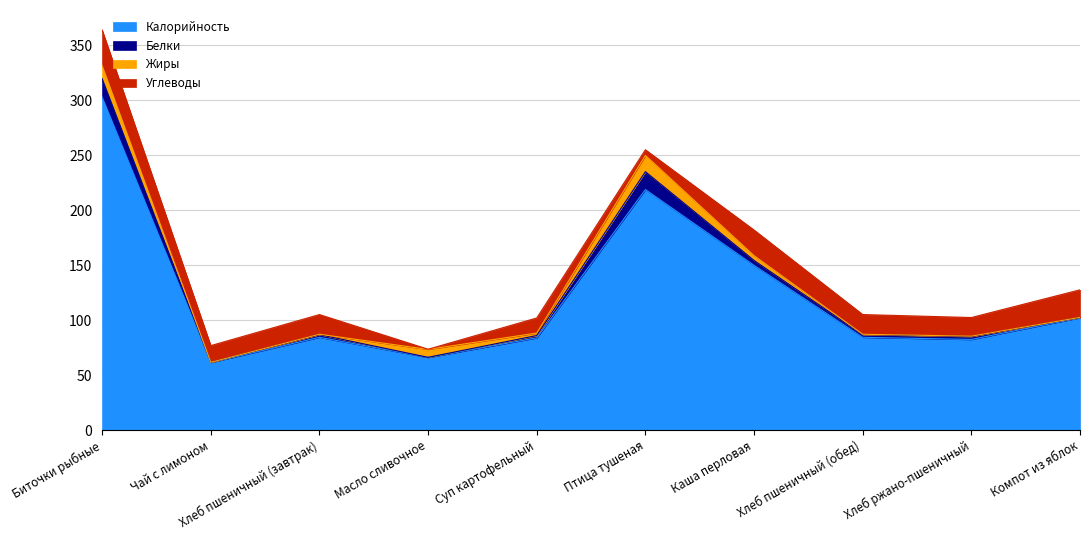

The Калорийность series shows 84.4 at Хлеб пшеничный (обед). True or false?

True